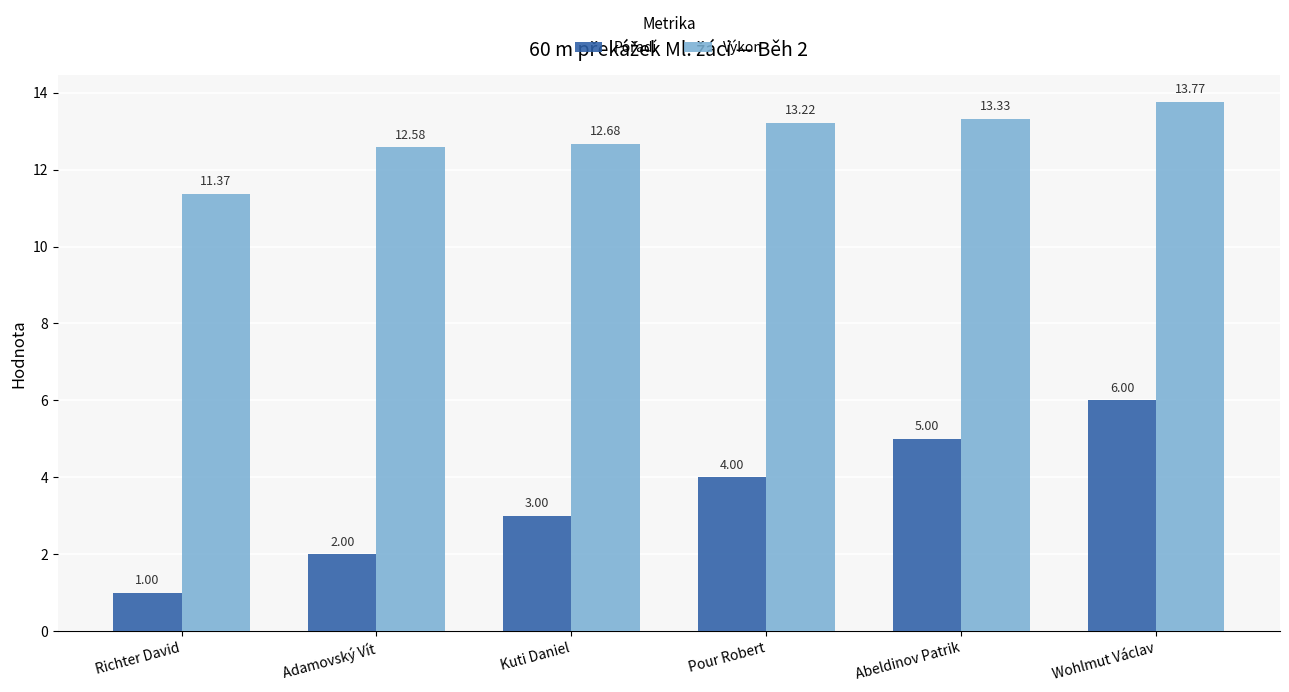

Which label corresponds to the smallest value in the chart?

Richter David